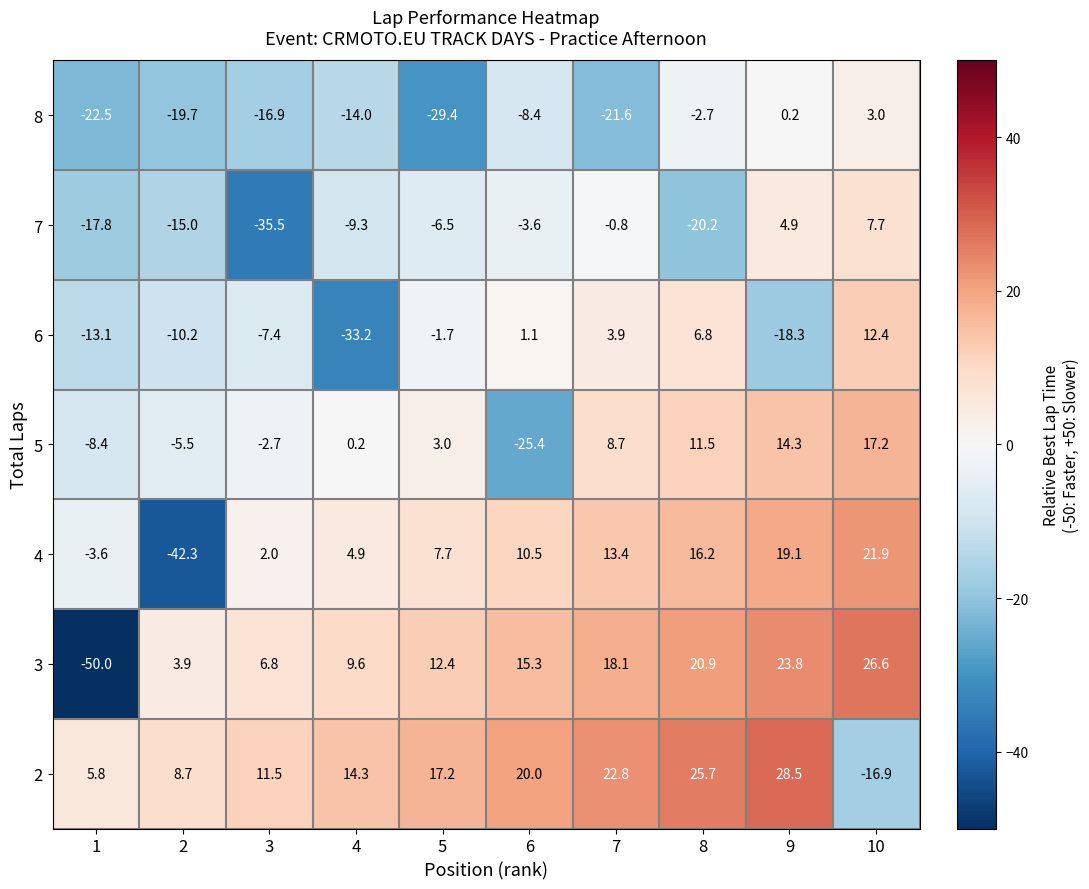

At which label does 7 reach its peak?

10